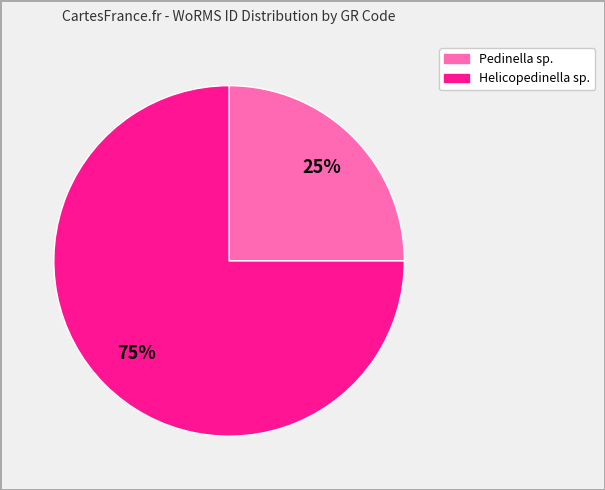

How many segments does this pie chart have?

2